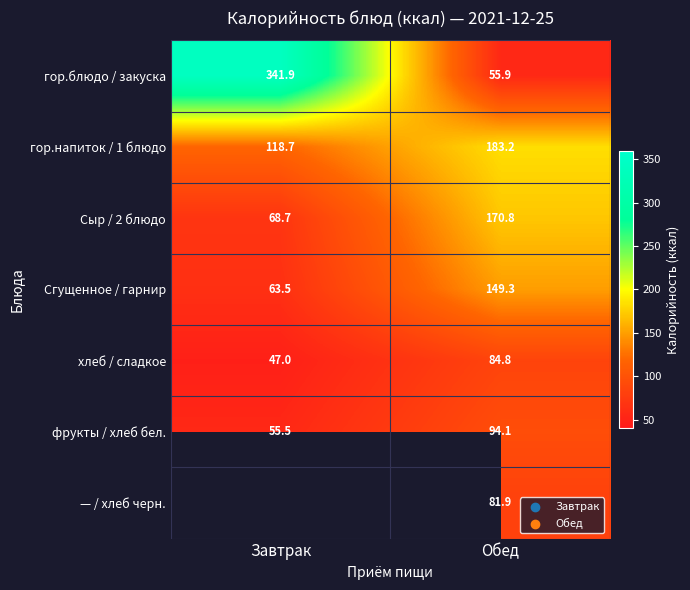

Where is хлеб / сладкое nearest to the value 65?

Завтрак